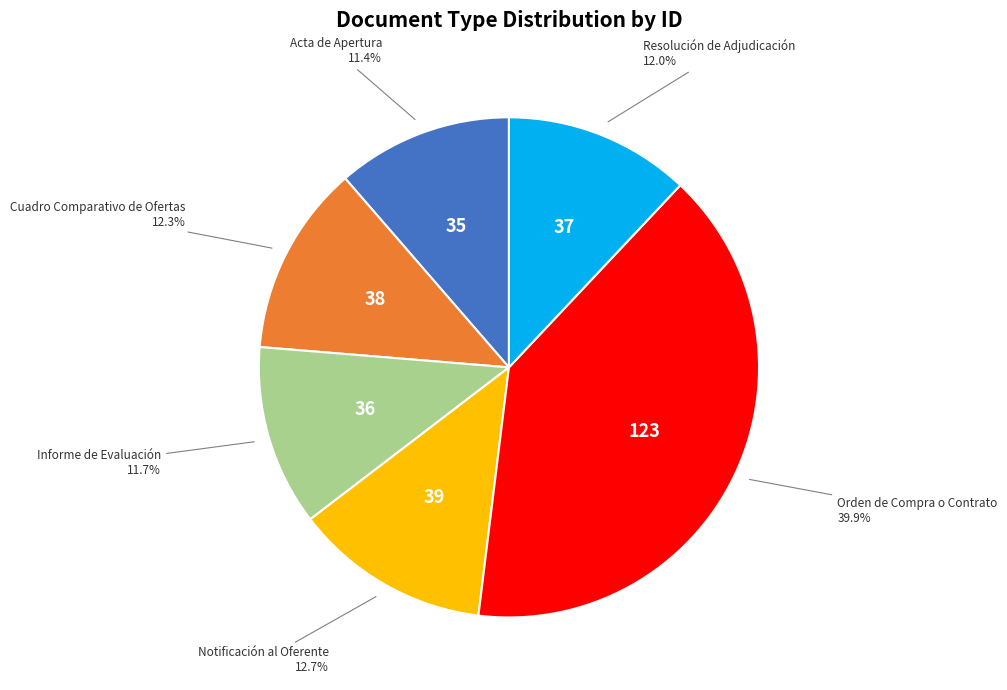

Is there a majority slice in this chart?

No